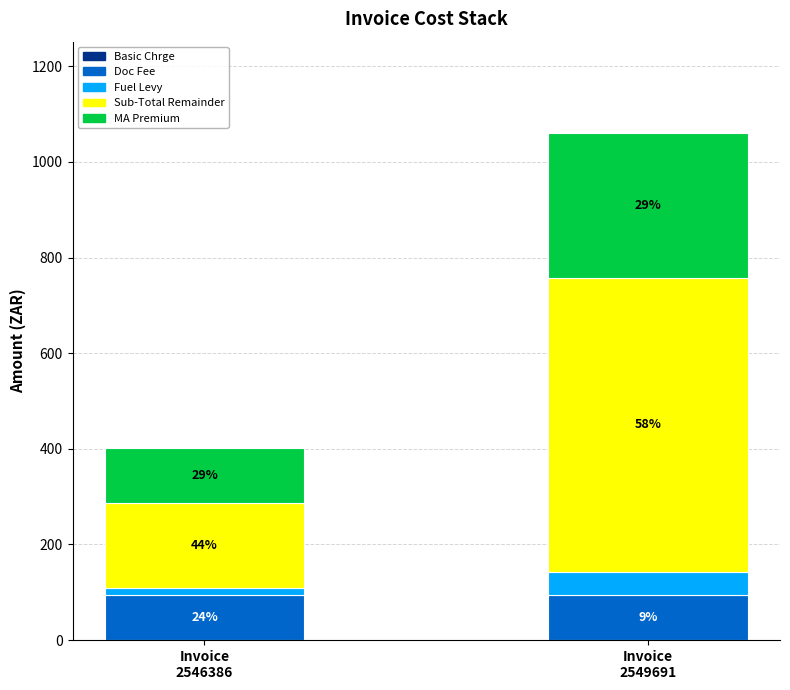

Does the chart contain stacked bars?

Yes